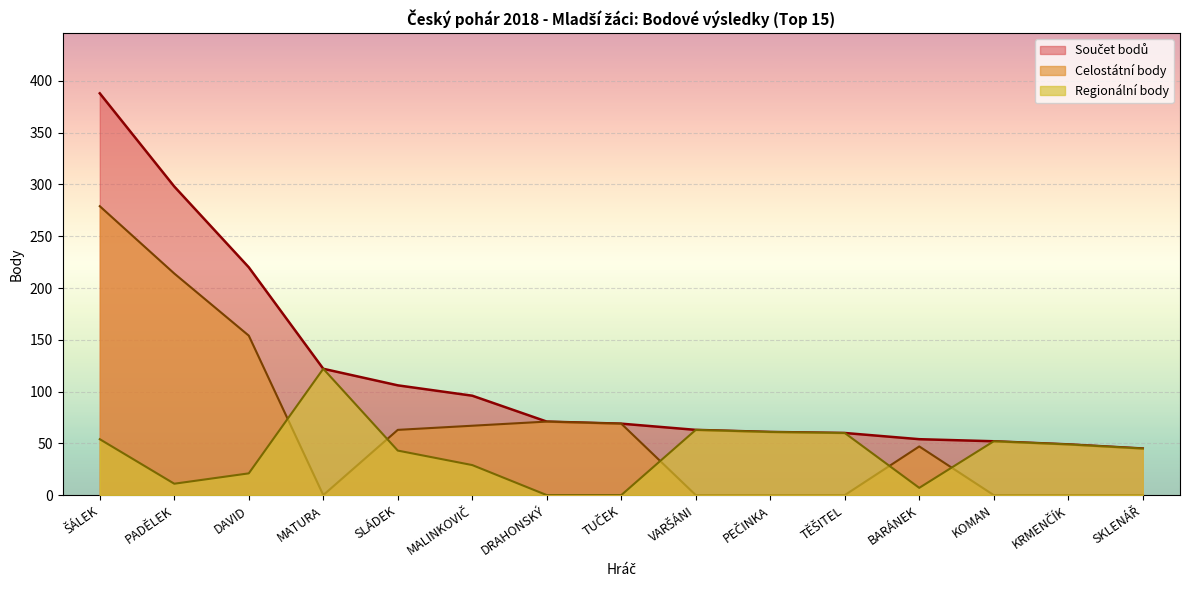

How many lines are shown in the chart?

3